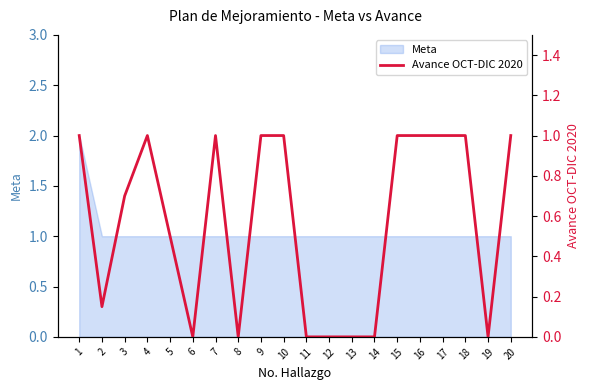

How many lines are shown in the chart?

1